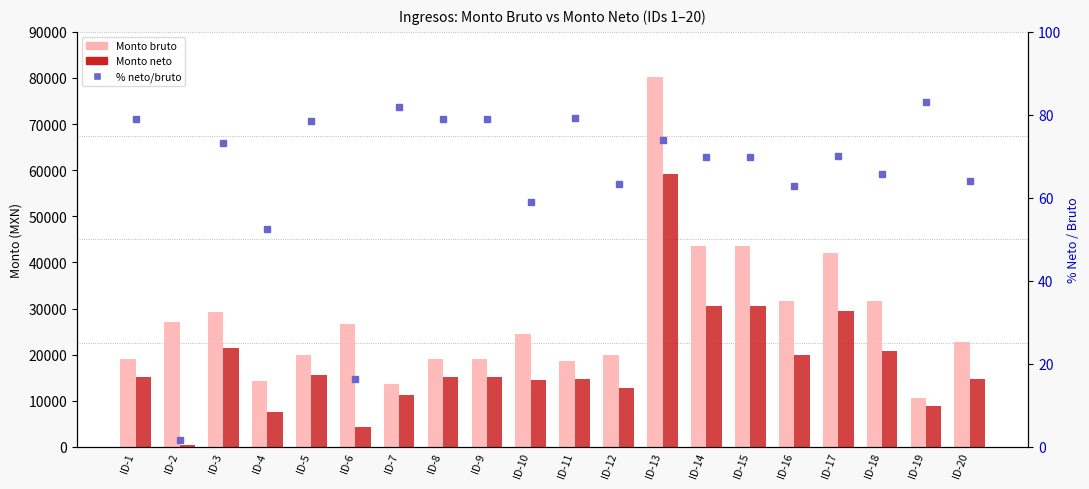

The Monto neto series shows 14640.0 at ID-20. True or false?

True